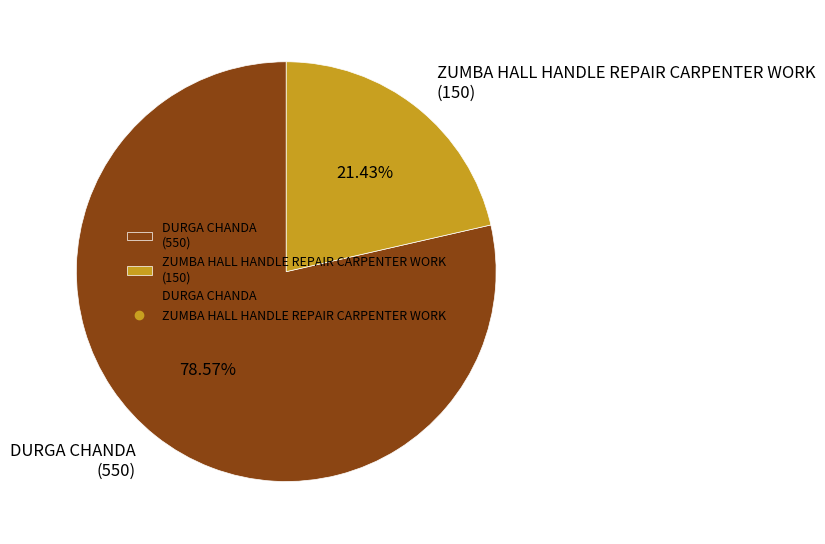

Which has a higher value, ZUMBA HALL HANDLE REPAIR CARPENTER WORK or DURGA CHANDA?

DURGA CHANDA